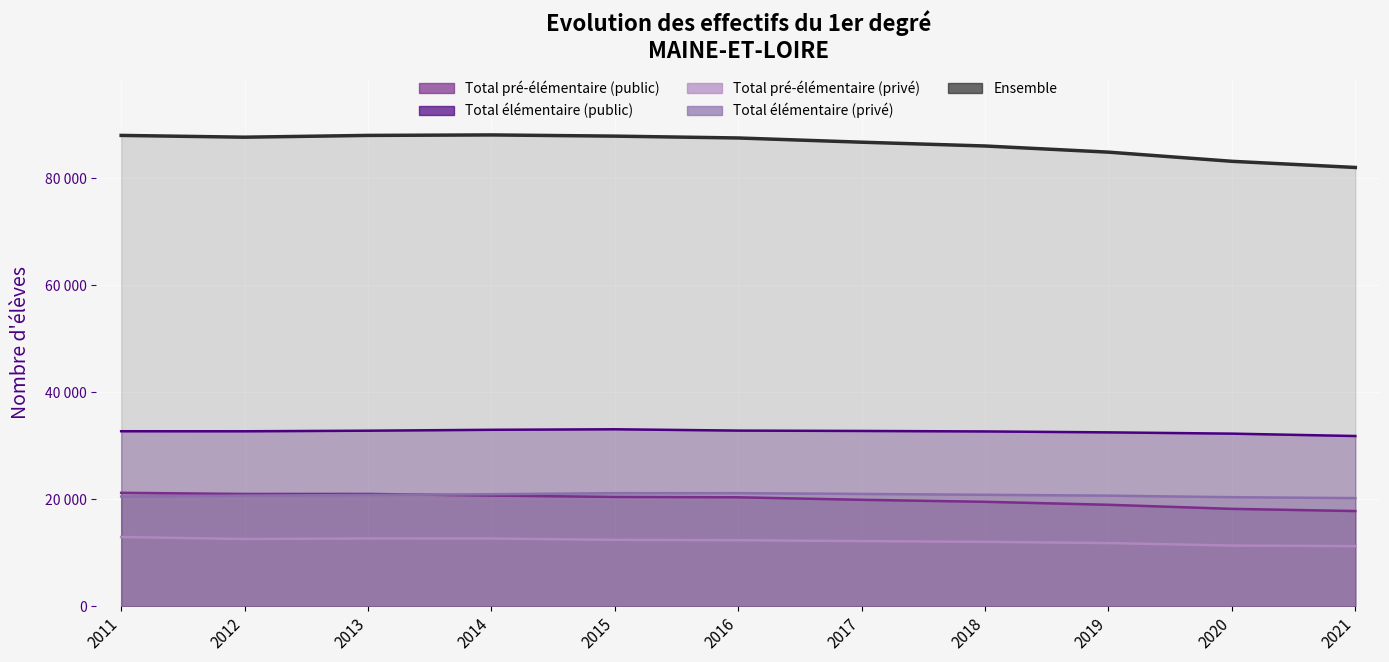

Is the value of Total pré-élémentaire (public) at 2019 greater than the value of Total élémentaire (public) at 2018?

No